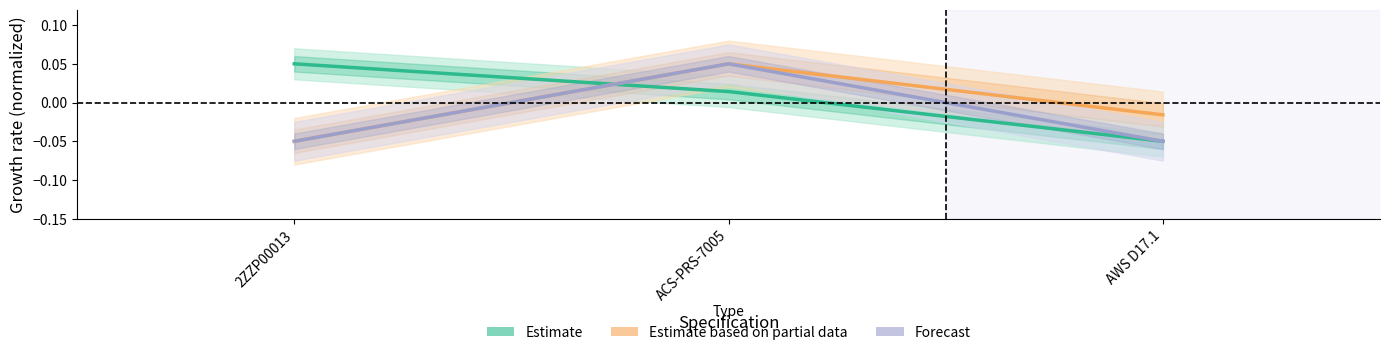

How many values in the Forecast series are below 0?

2